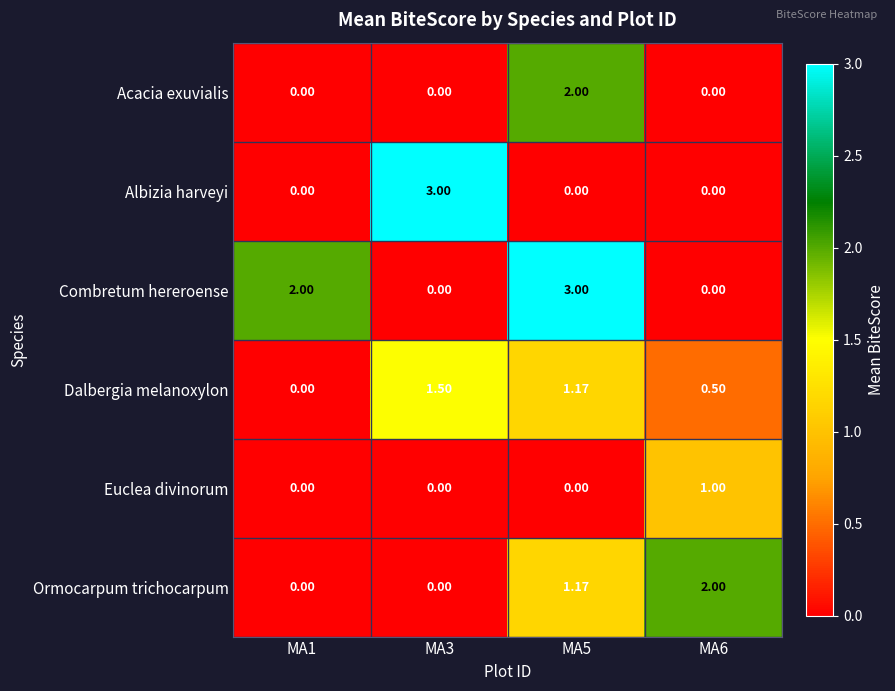

Reading left to right, transcribe all the data shown in this chart.

Acacia exuvialis: MA1=0.0	MA3=0.0	MA5=2.0	MA6=0.0
Albizia harveyi: MA1=0.0	MA3=3.0	MA5=0.0	MA6=0.0
Combretum hereroense: MA1=2.0	MA3=0.0	MA5=3.0	MA6=0.0
Dalbergia melanoxylon: MA1=0.0	MA3=1.5	MA5=1.2	MA6=0.5
Euclea divinorum: MA1=0.0	MA3=0.0	MA5=0.0	MA6=1.0
Ormocarpum trichocarpum: MA1=0.0	MA3=0.0	MA5=1.2	MA6=2.0